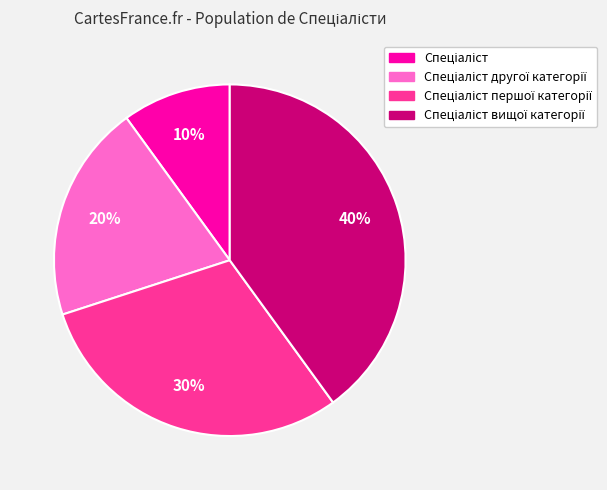

Is there any slice that represents more than half of the pie?

No